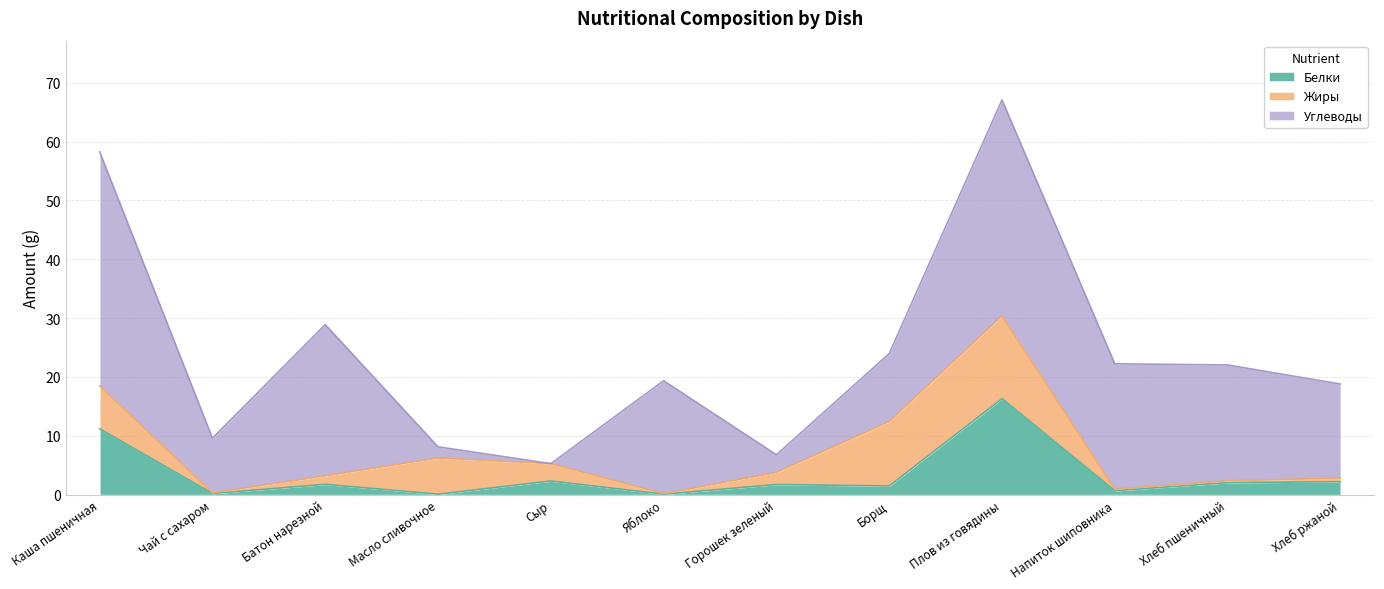

What is the difference between the maximum and minimum values in the Углеводы series?

39.8